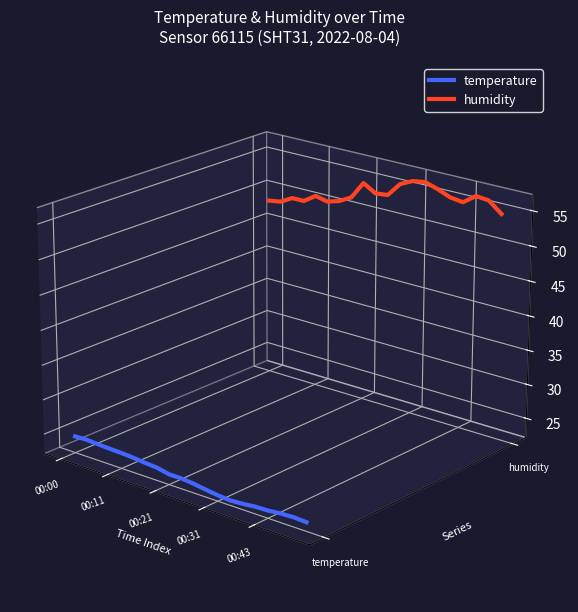

At which label is temperature closest to 0?

00:00